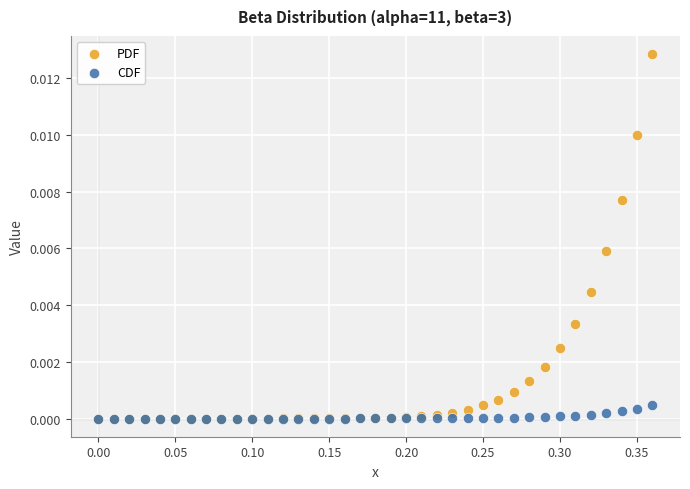

Which series has the largest Y range (max minus min)?

PDF